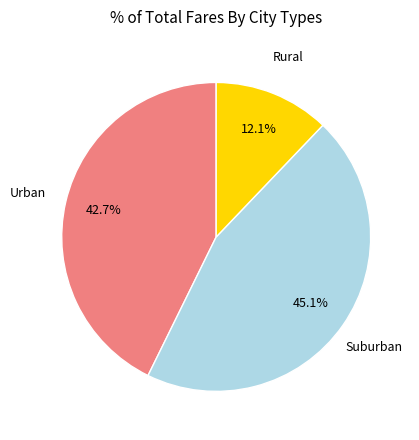

Is there a majority slice in this chart?

No